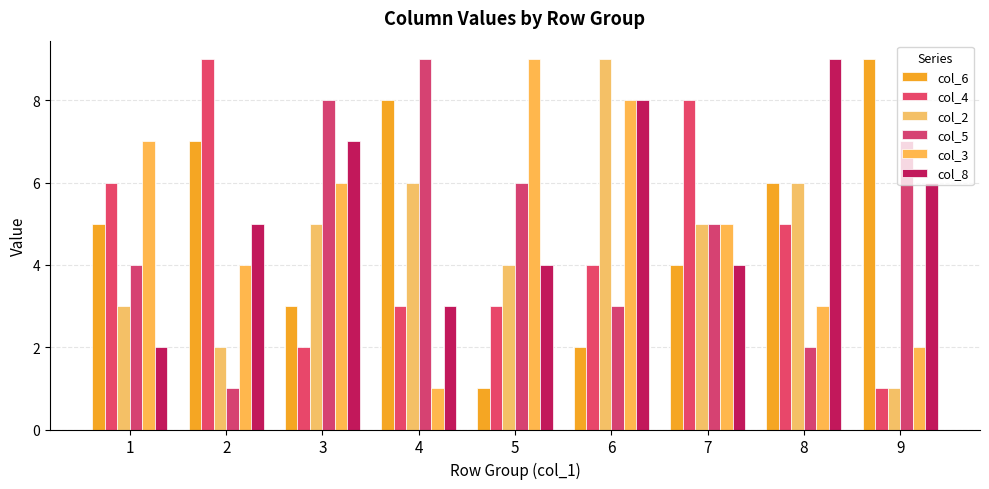

How many bars are there in total?

54